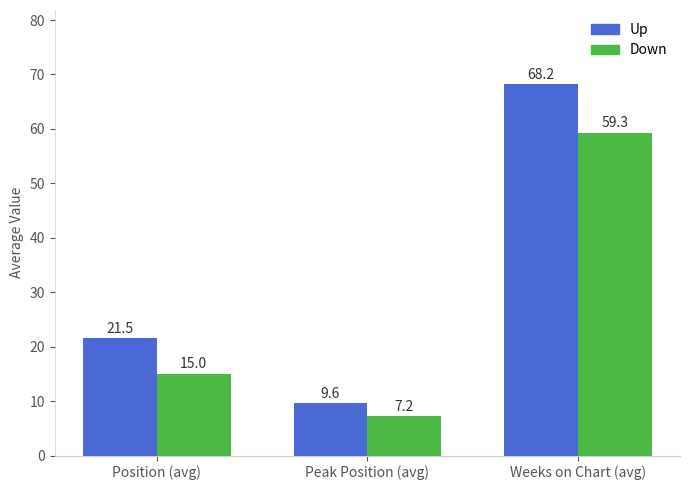

What is the spread (max minus min) of values at Peak Position (avg)?

2.4